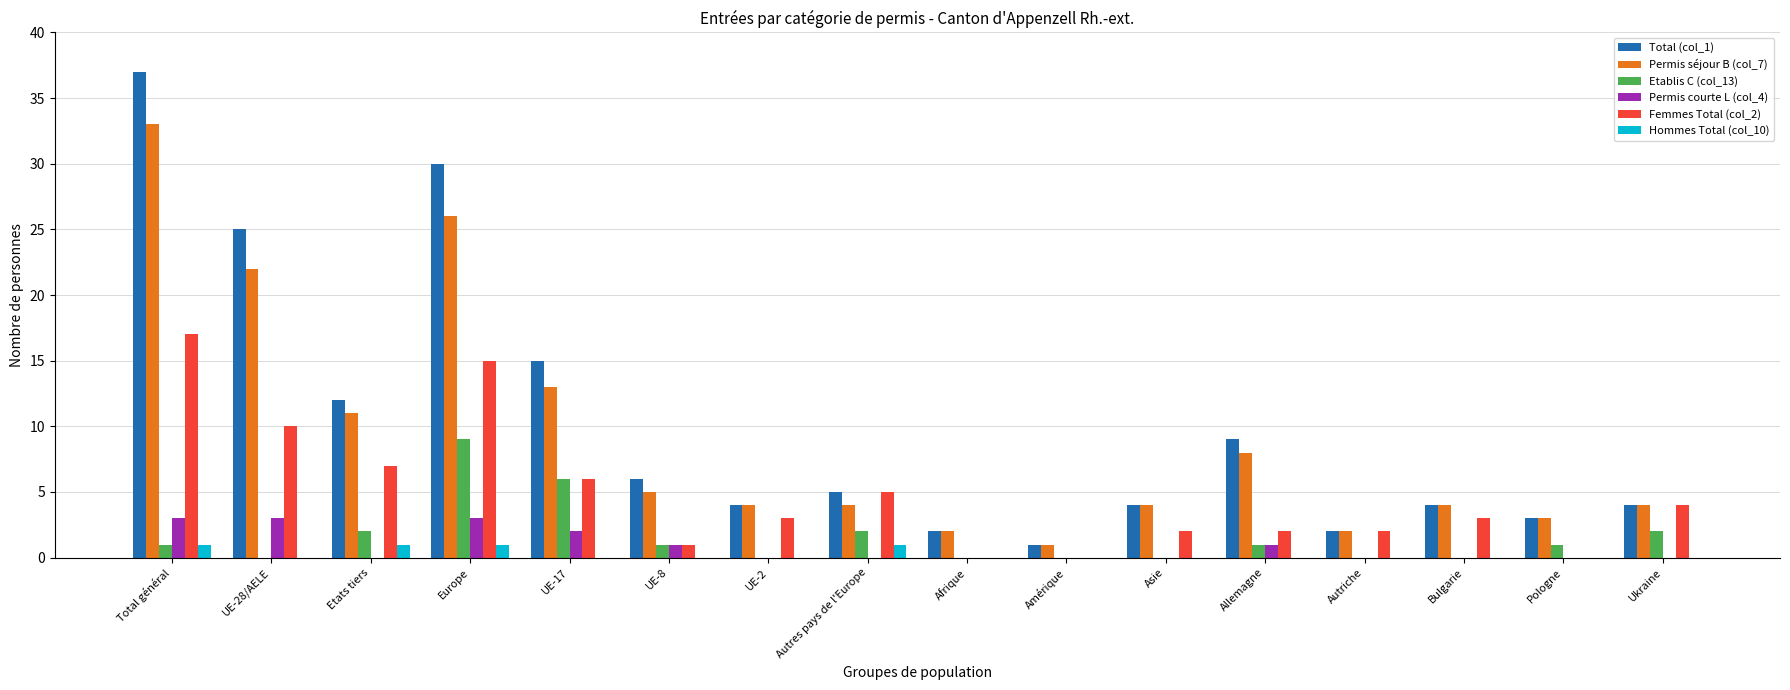

The value of Hommes Total (col_10) at UE-8 is 0. True or false?

True